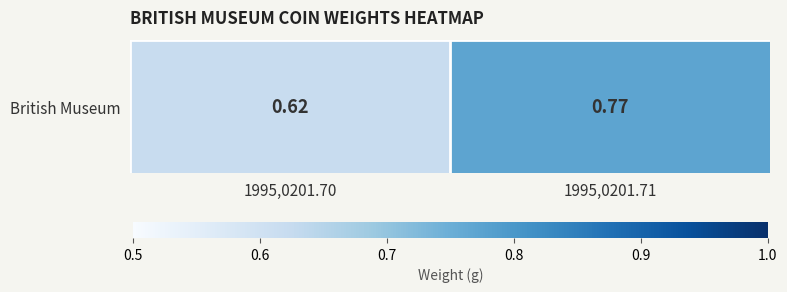

True or false: the data shows 0.4 at 1995,0201.71.

False